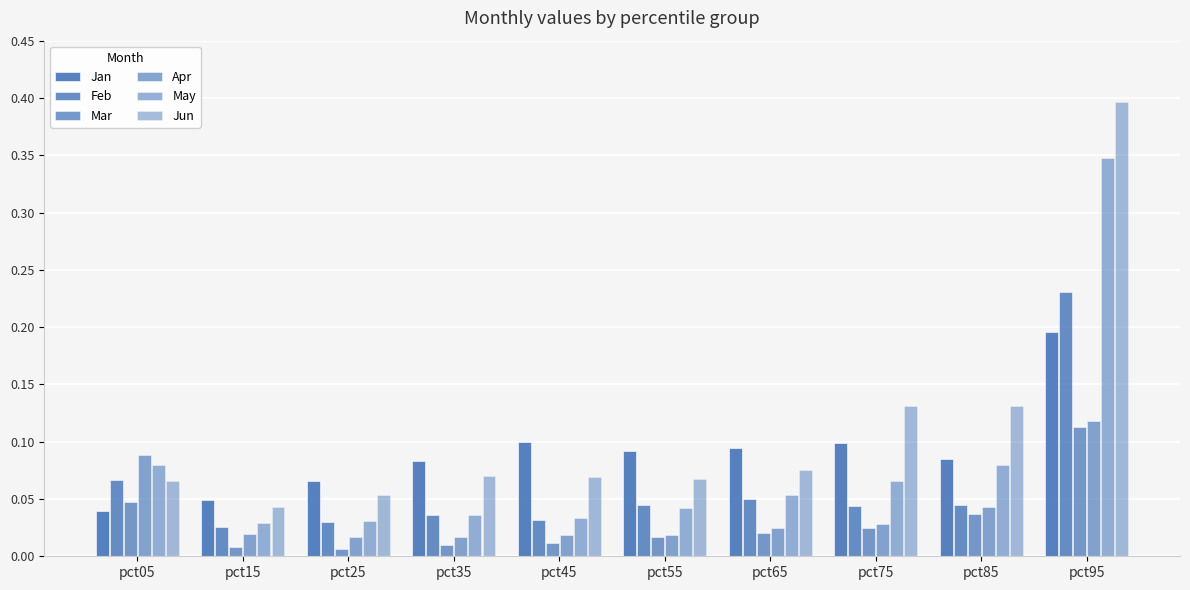

Count the number of categories in the chart.

10